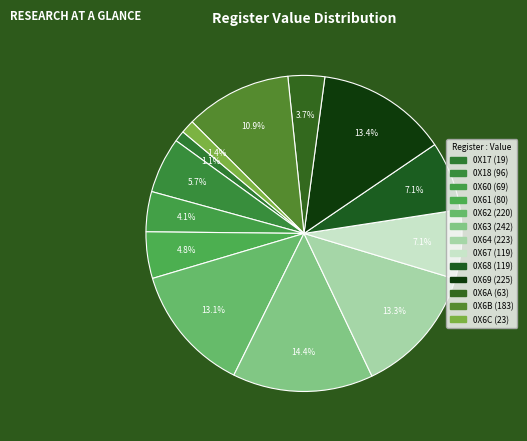

How many segments does this pie chart have?

13